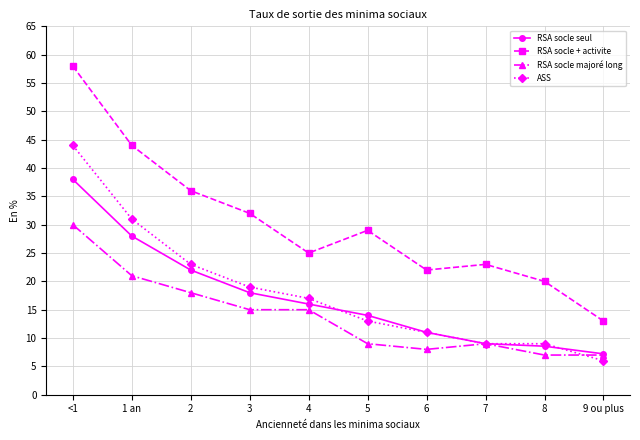

How many interior local valleys does the RSA socle + activite series have?

2